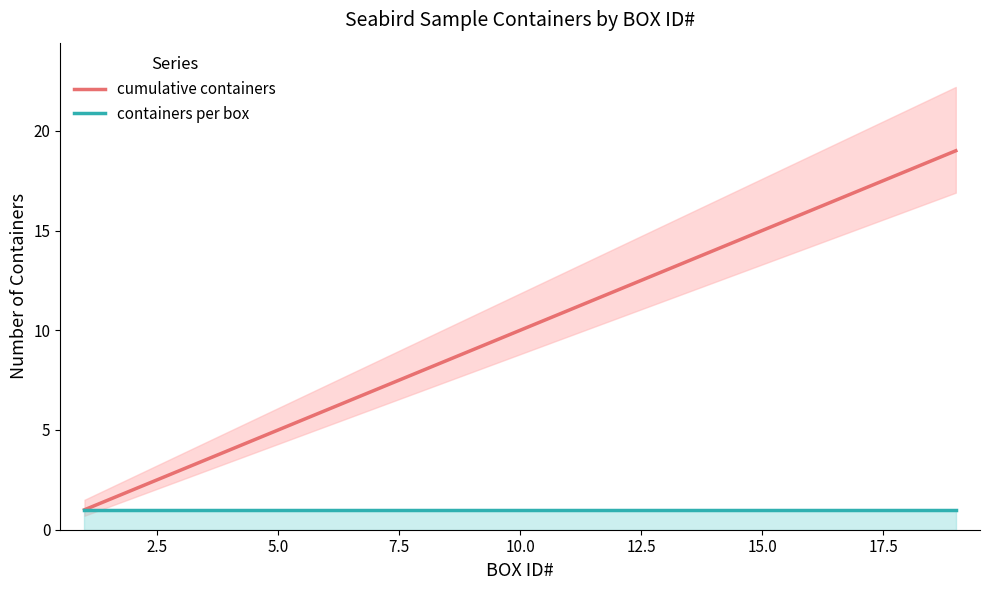

What are all the series names shown in the legend?

cumulative containers, containers per box